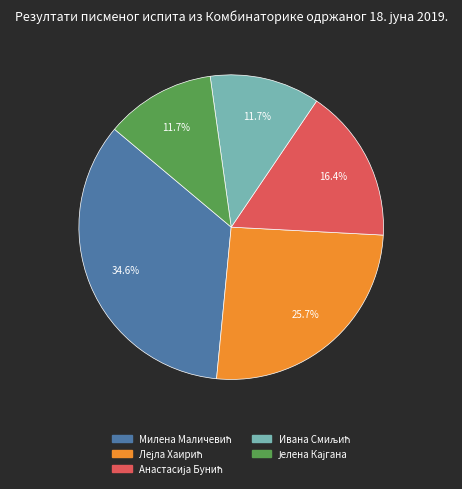

Does any single category account for the majority?

No